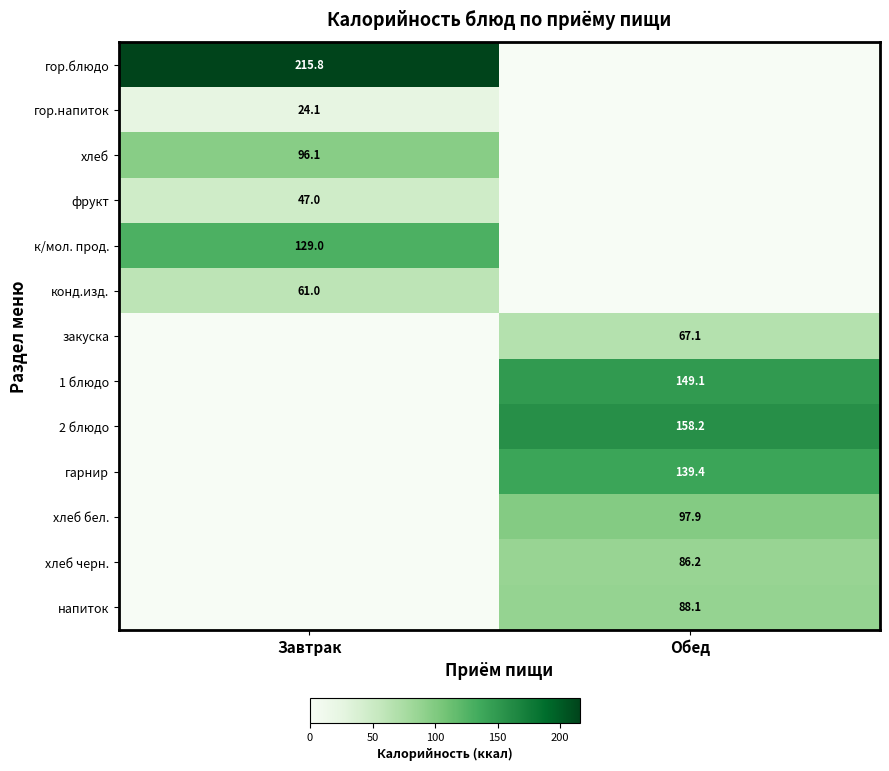

At which category is the sum across all series the highest?

Обед